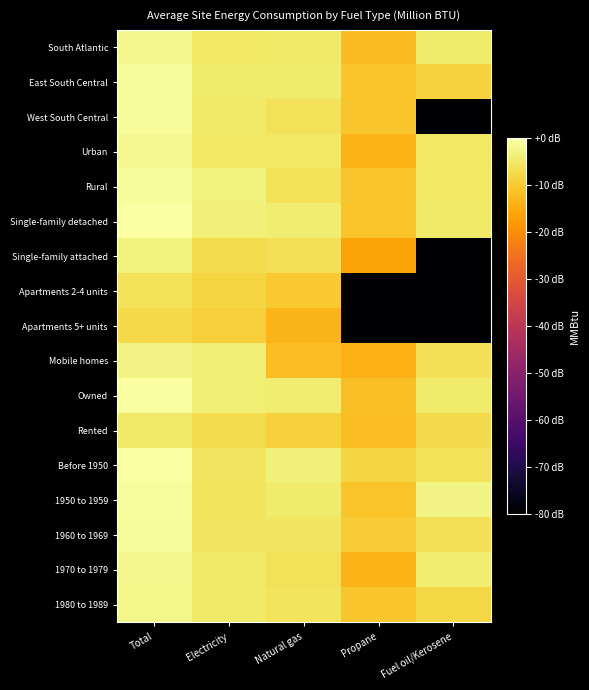

Reading left to right, list all the values displayed in this chart.

South Atlantic: Total=-1.9	Electricity=-5.0	Natural gas=-4.9	Propane=-12.2	Fuel oil/Kerosene=-4.6
East South Central: Total=-1.0	Electricity=-4.5	Natural gas=-4.4	Propane=-11.2	Fuel oil/Kerosene=-8.7
West South Central: Total=-1.2	Electricity=-4.7	Natural gas=-6.1	Propane=-10.7	Fuel oil/Kerosene=-120.0
Urban: Total=-1.7	Electricity=-5.3	Natural gas=-5.2	Propane=-13.7	Fuel oil/Kerosene=-5.1
Rural: Total=-1.2	Electricity=-3.4	Natural gas=-6.0	Propane=-10.9	Fuel oil/Kerosene=-5.3
Single-family detached: Total=-0.0	Electricity=-3.7	Natural gas=-4.1	Propane=-11.1	Fuel oil/Kerosene=-4.8
Single-family attached: Total=-3.4	Electricity=-7.1	Natural gas=-6.5	Propane=-16.1	Fuel oil/Kerosene=-120.0
Apartments 2-4 units: Total=-6.1	Electricity=-8.2	Natural gas=-10.2	Propane=-120.0	Fuel oil/Kerosene=-120.0
Apartments 5+ units: Total=-7.8	Electricity=-9.2	Natural gas=-13.2	Propane=-120.0	Fuel oil/Kerosene=-120.0
Mobile homes: Total=-2.8	Electricity=-4.0	Natural gas=-11.9	Propane=-14.0	Fuel oil/Kerosene=-6.4
Owned: Total=-0.4	Electricity=-4.0	Natural gas=-4.4	Propane=-11.6	Fuel oil/Kerosene=-4.5
Rented: Total=-4.8	Electricity=-7.1	Natural gas=-8.8	Propane=-12.1	Fuel oil/Kerosene=-7.4
Before 1950: Total=-0.1	Electricity=-5.4	Natural gas=-3.7	Propane=-8.1	Fuel oil/Kerosene=-6.0
1950 to 1959: Total=-0.8	Electricity=-5.9	Natural gas=-4.4	Propane=-11.1	Fuel oil/Kerosene=-2.7
1960 to 1969: Total=-1.2	Electricity=-5.5	Natural gas=-5.4	Propane=-9.9	Fuel oil/Kerosene=-6.5
1970 to 1979: Total=-2.2	Electricity=-4.8	Natural gas=-6.1	Propane=-13.7	Fuel oil/Kerosene=-4.1
1980 to 1989: Total=-2.3	Electricity=-4.7	Natural gas=-5.9	Propane=-10.8	Fuel oil/Kerosene=-7.9